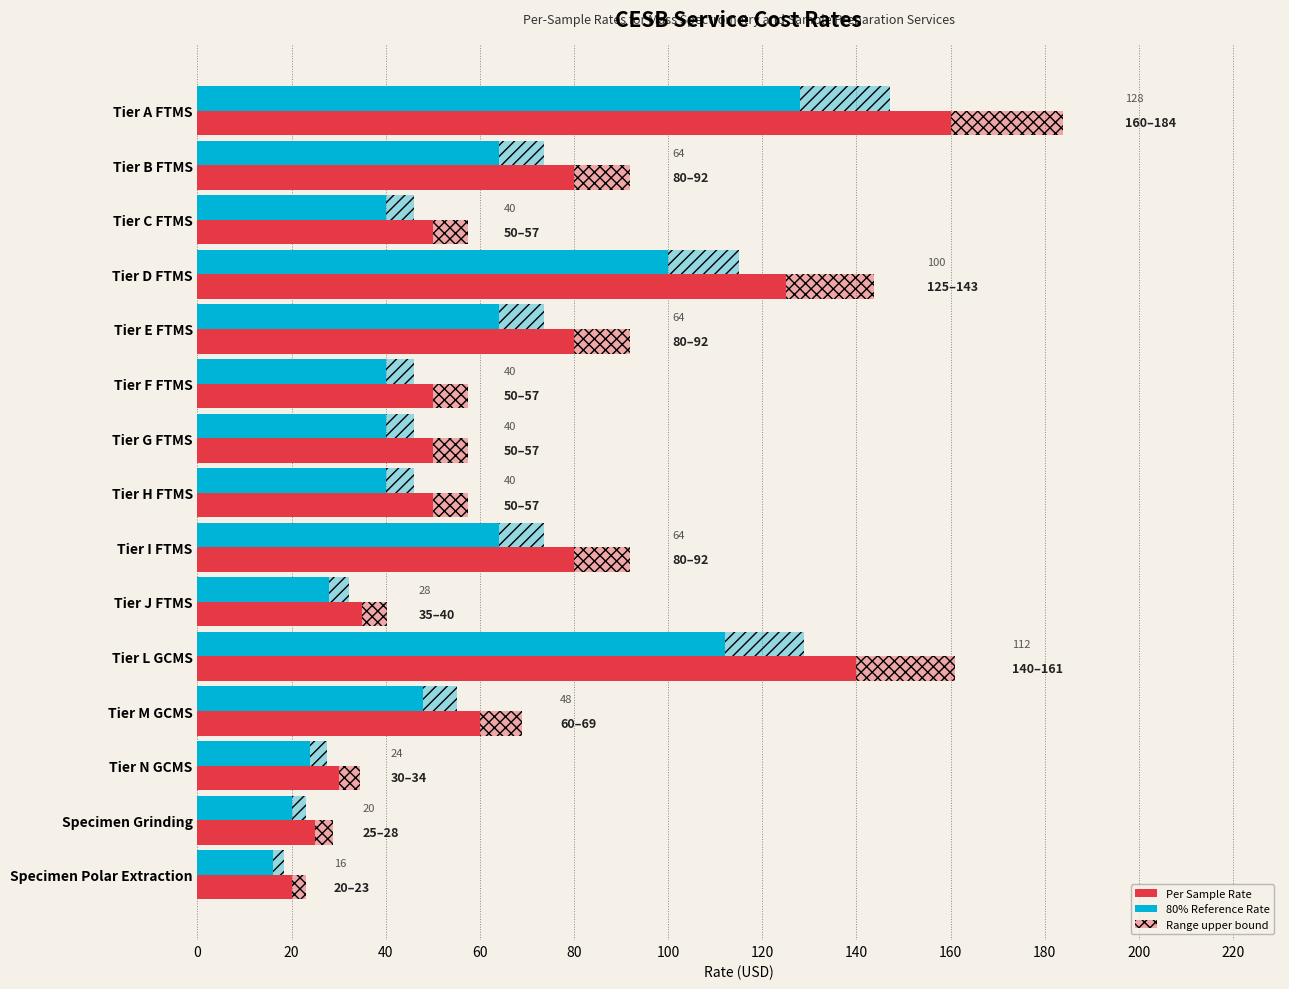

Which series has the largest total across all categories?

Per Sample Rate